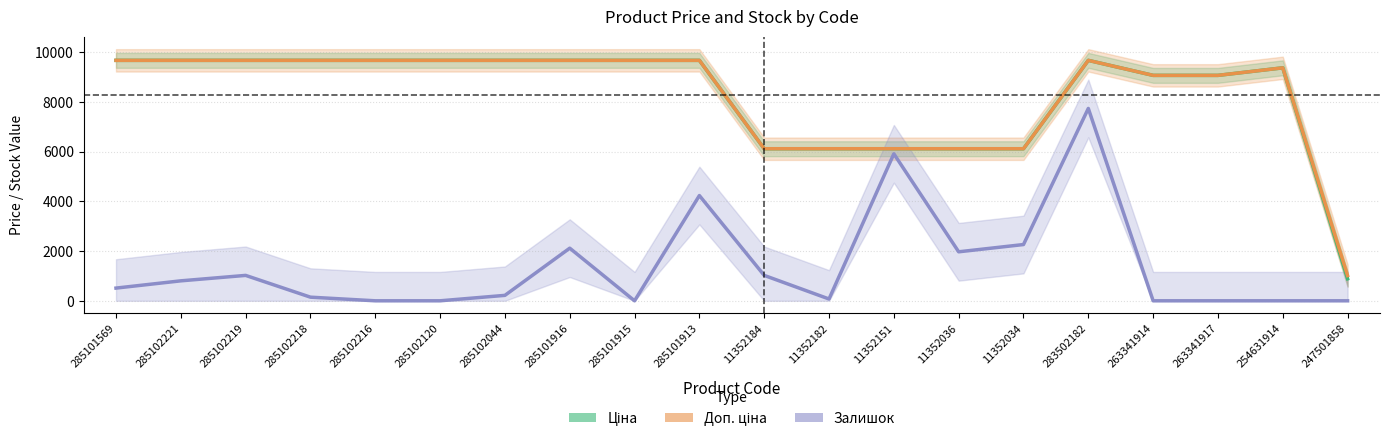

Where does the Ціна series first go above 9664?

285101569